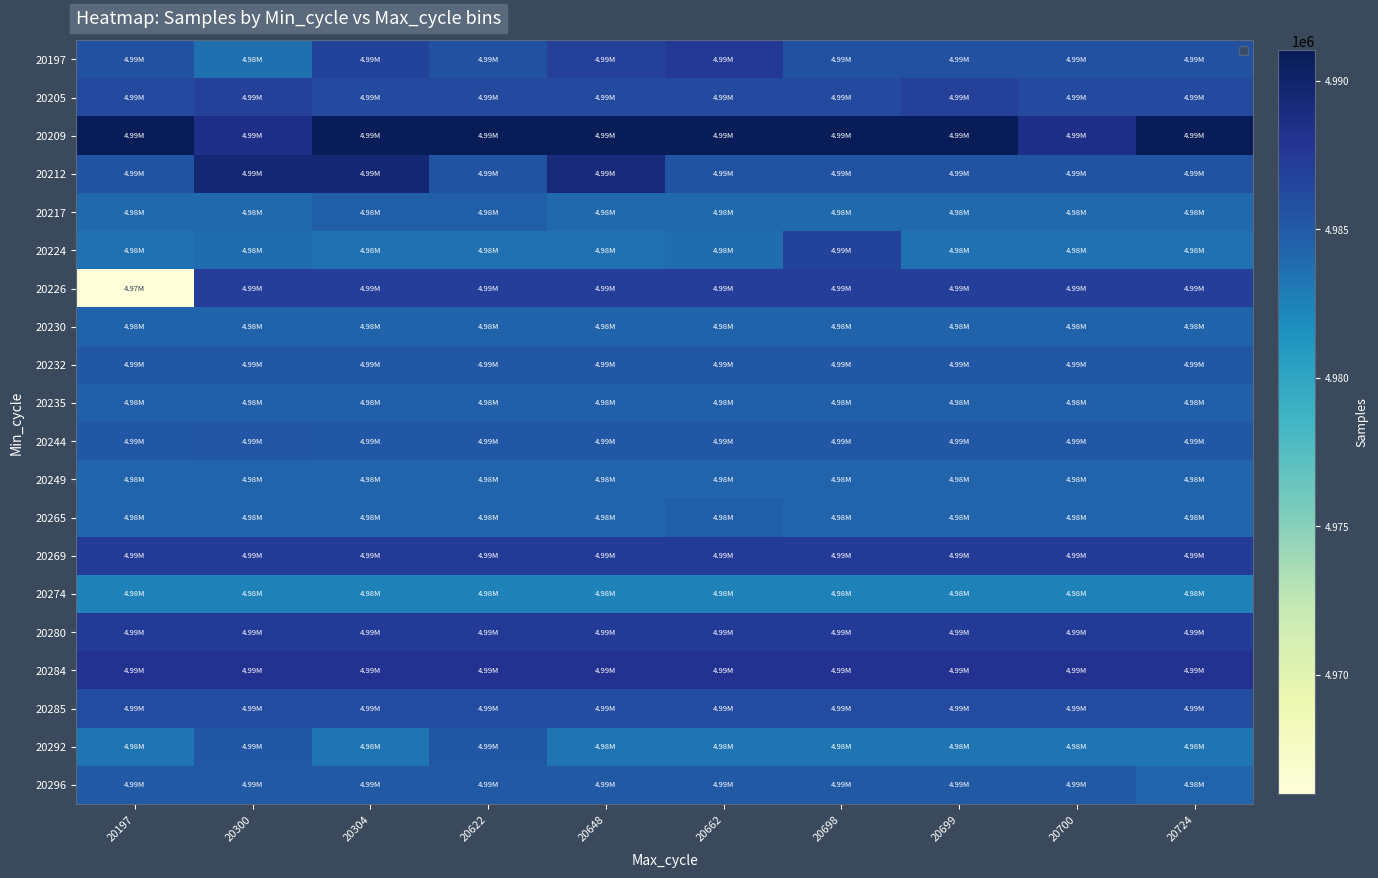

At which category does the chart reach its minimum across all series?

20197